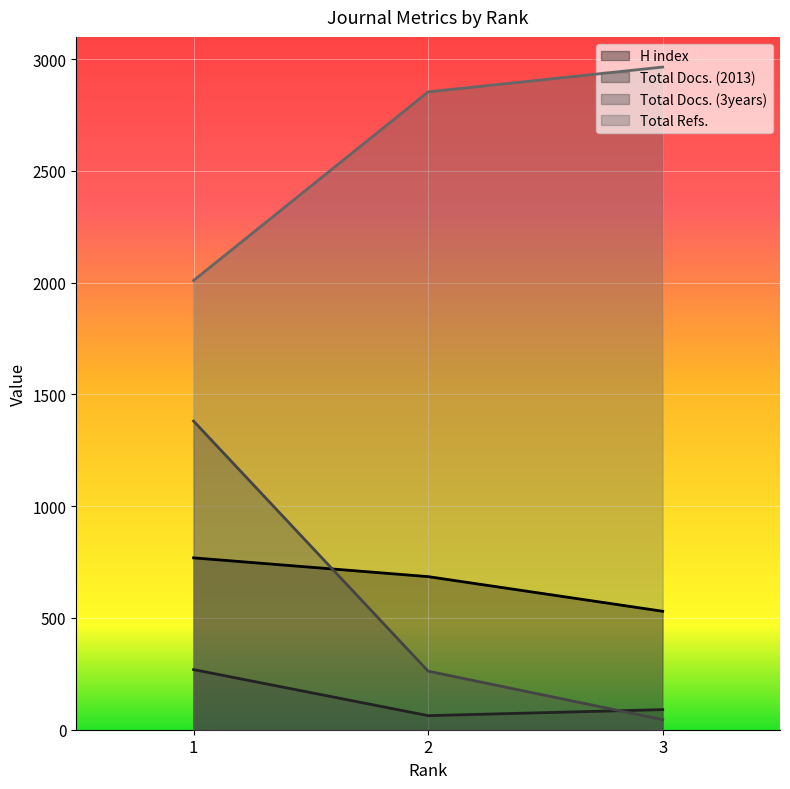

What is the maximum value for Total Docs. (2013)?

269